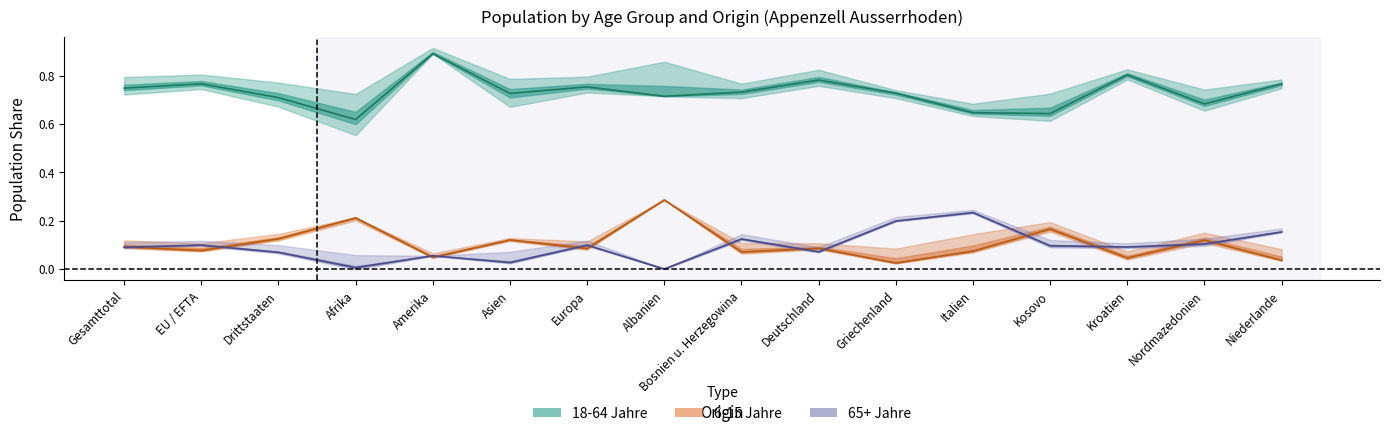

At which label does 65+ Jahre (Forecast) reach its peak?

Italien